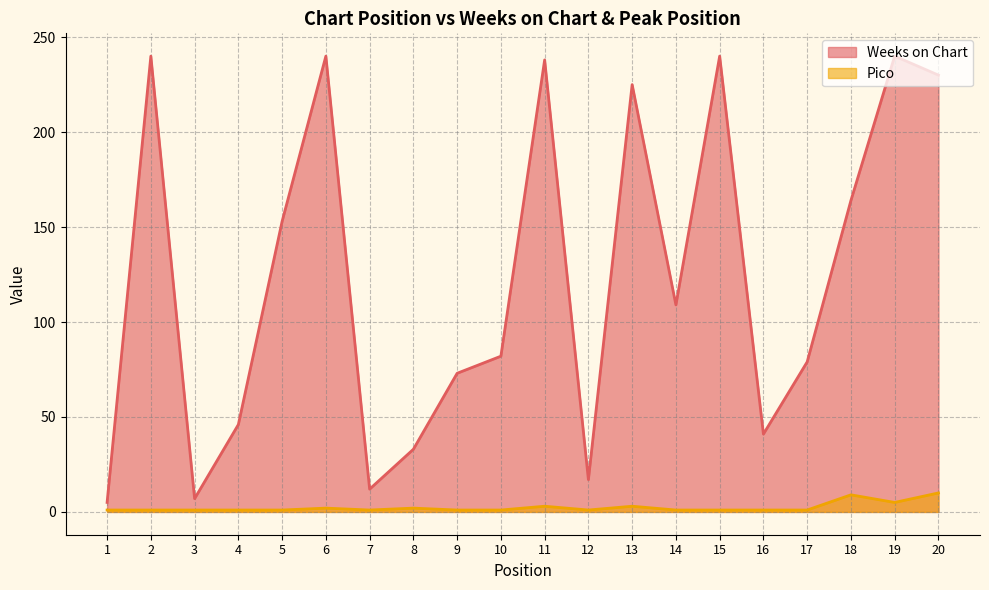

Rank the series by their average value, from highest to lowest.

Weeks on Chart, Pico